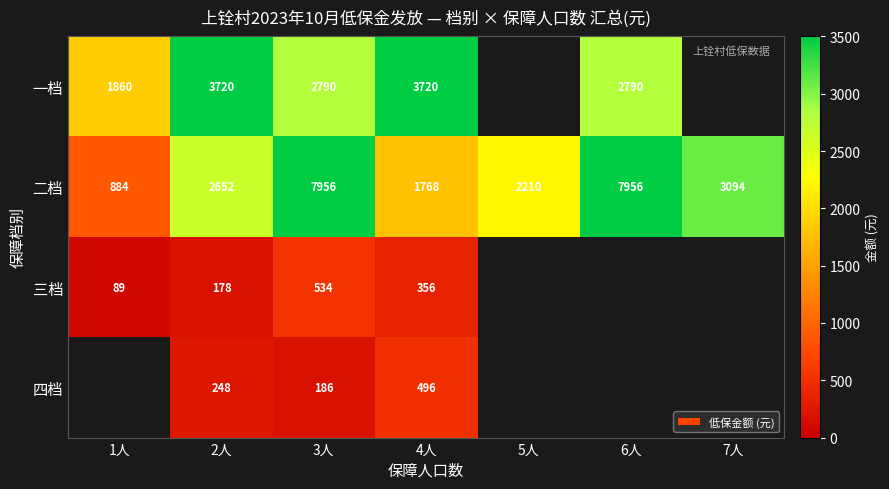

The 一档 series shows 1349.1 at 3人. True or false?

False